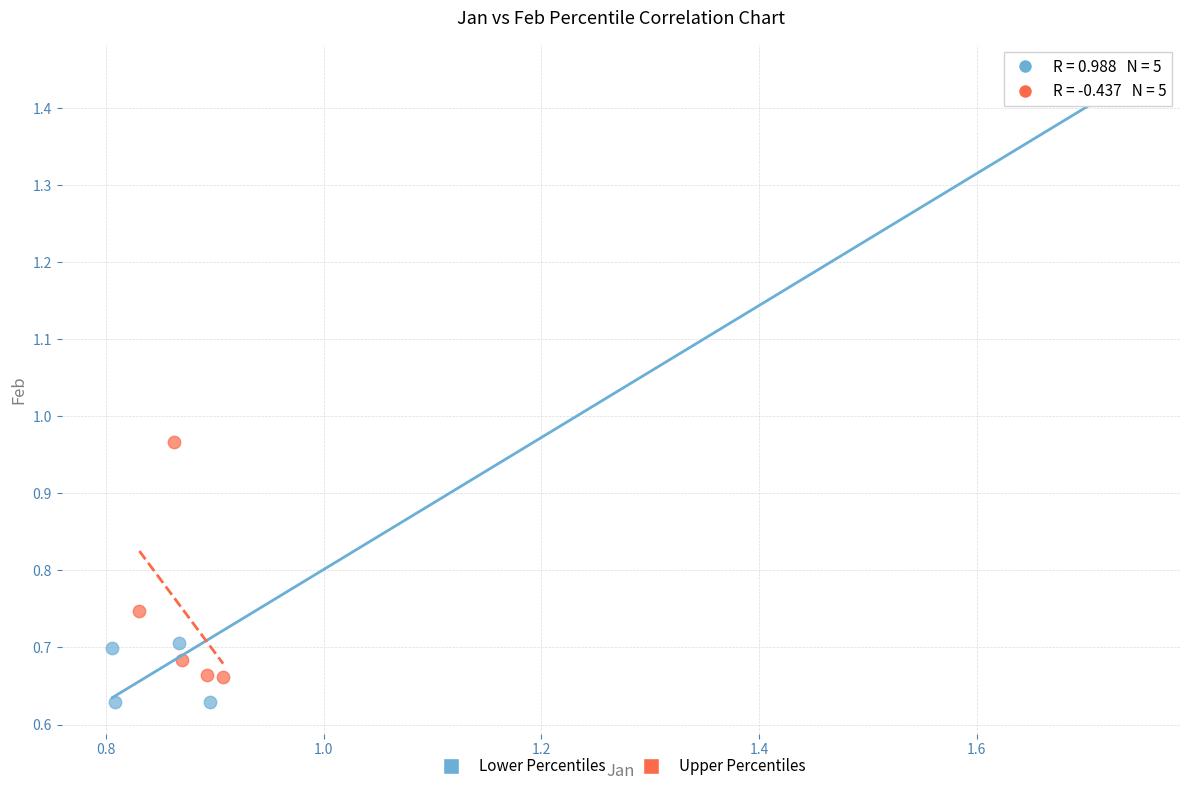

Which series contains the lowest Y value?

Lower Percentiles